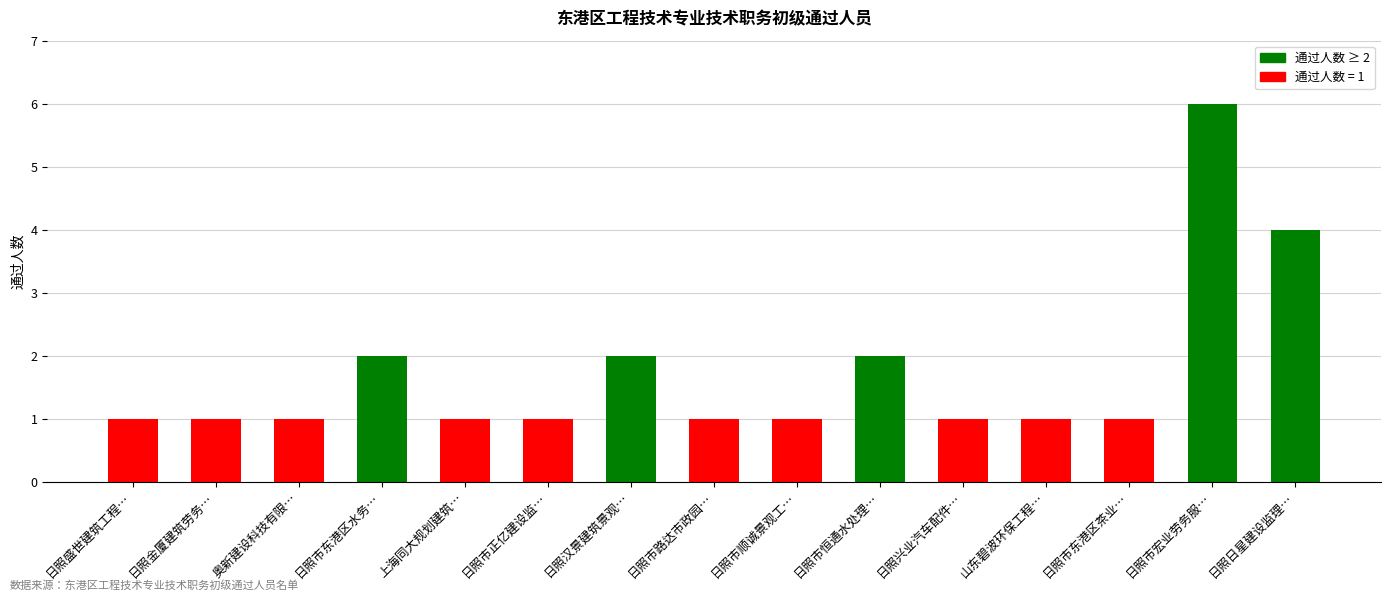

Reading right to left, list all the values displayed in this chart.

4	6	1	1	1	2	1	1	2	1	1	2	1	1	1